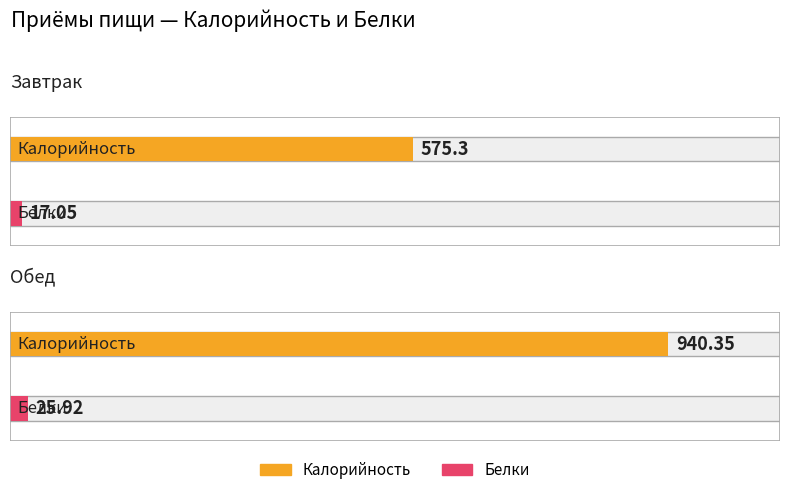

What is the average value of the Белки series?

21.5